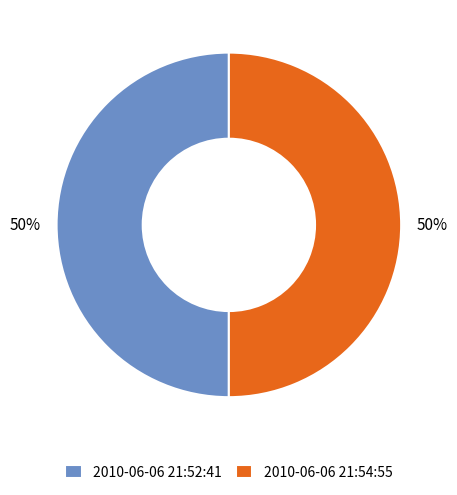

Approximately how many times larger is the value at 2010-06-06 21:54:55 compared to 2010-06-06 21:52:41?

1.0